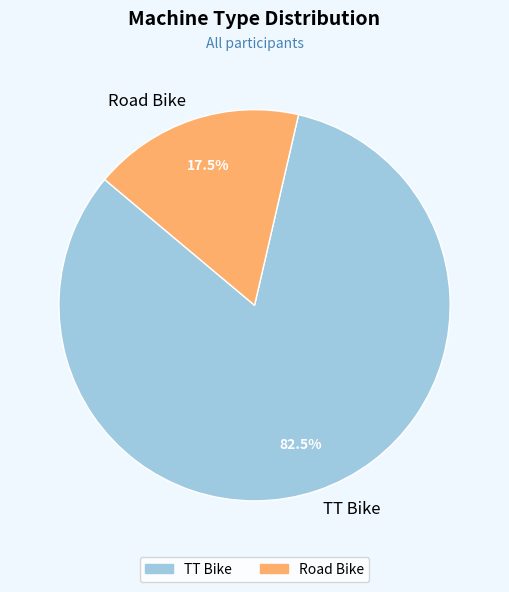

What percentage is NOT represented by Road Bike?

82.5%